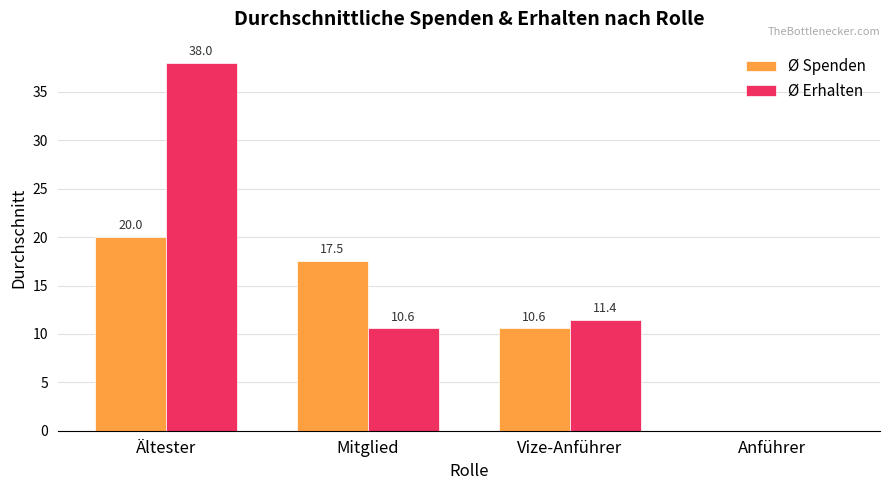

Which series changed the most between Ältester and Mitglied?

Ø Erhalten